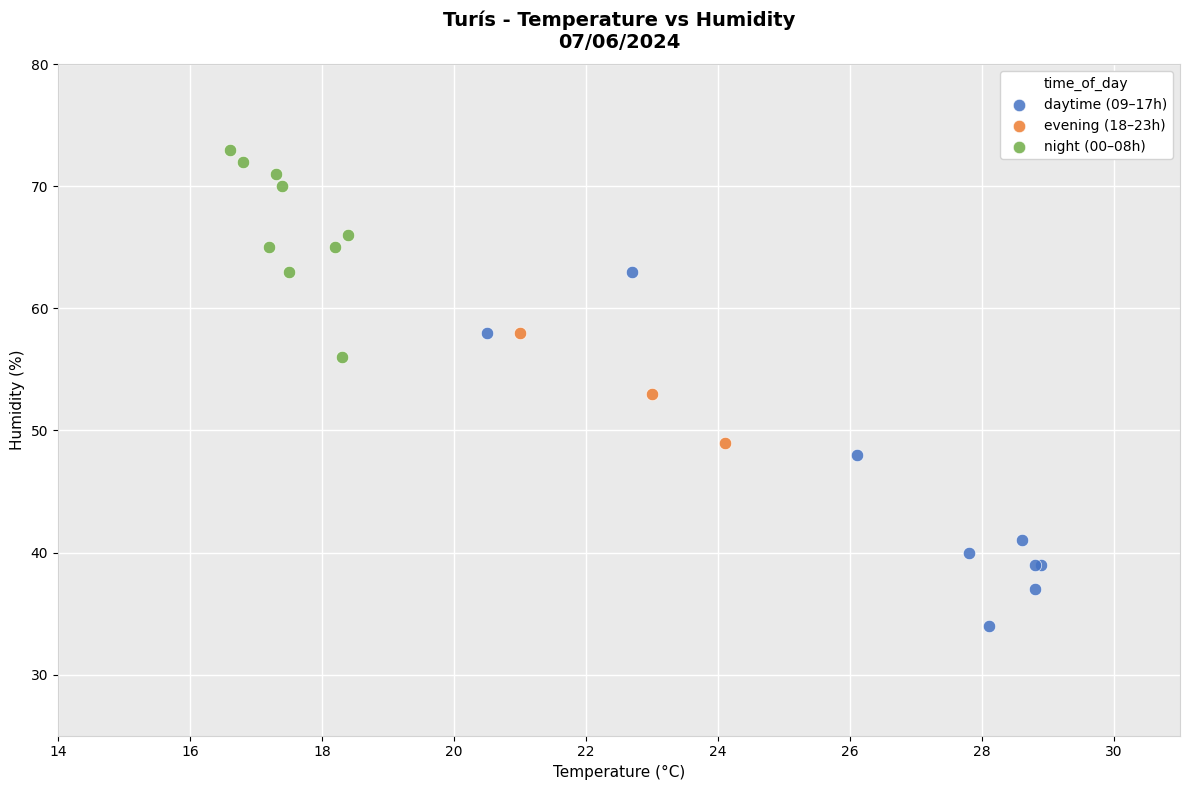

Which series reaches the minimum Y coordinate?

daytime (09–17h)